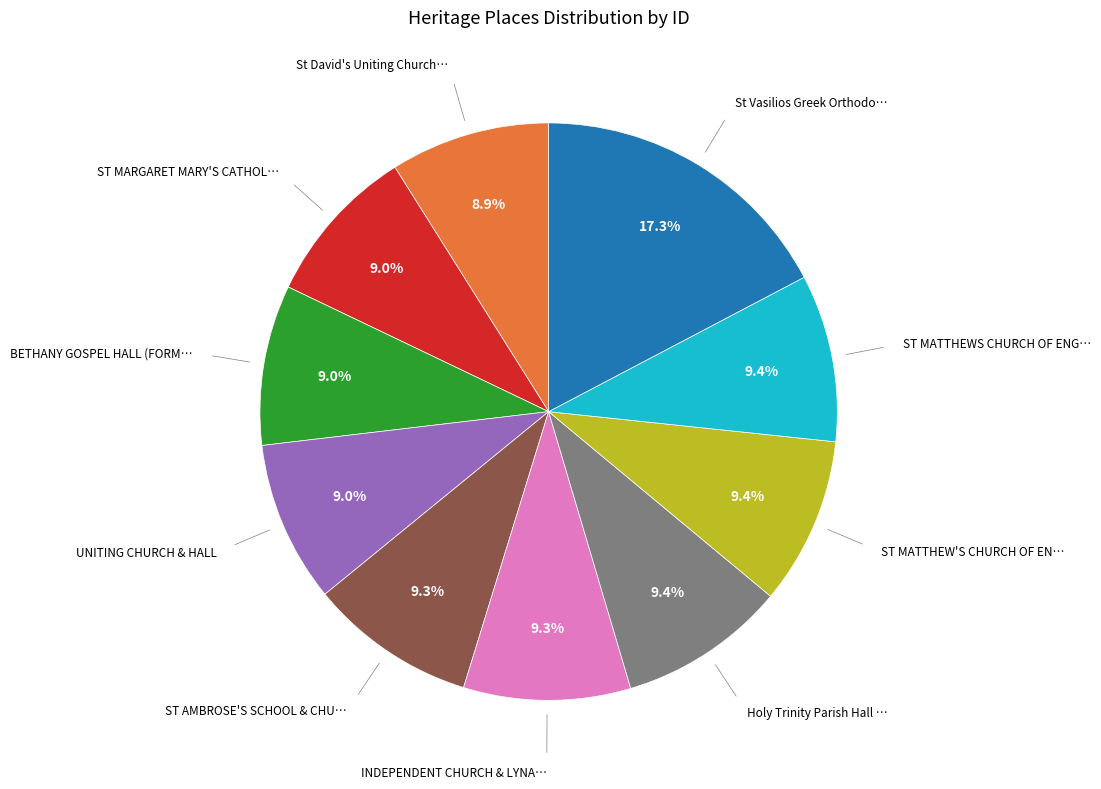

Is there any slice that represents more than half of the pie?

No